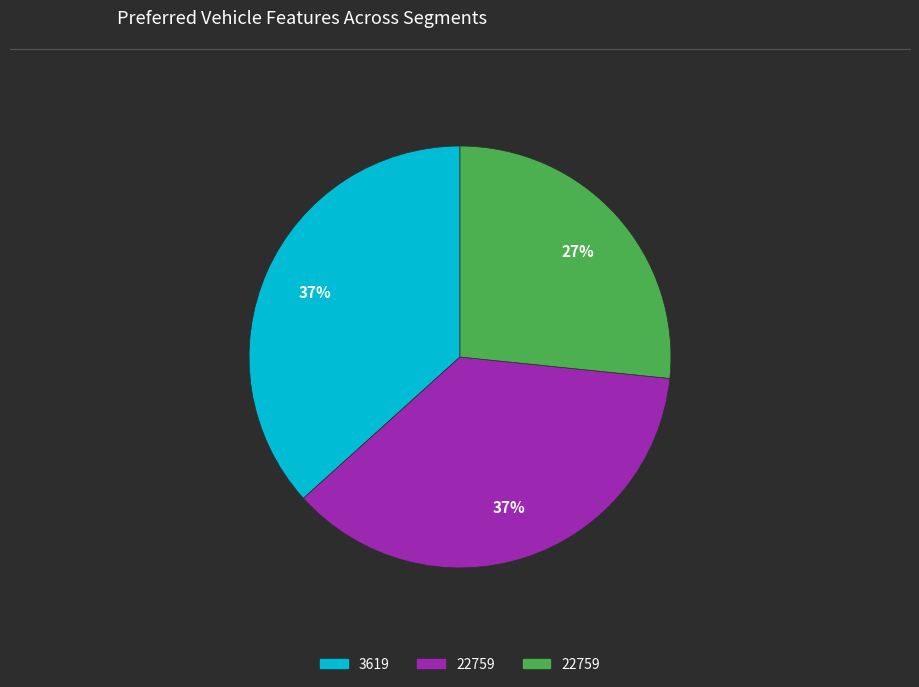

To the nearest percent, what is the difference between the largest and smallest slice percentages?

10%